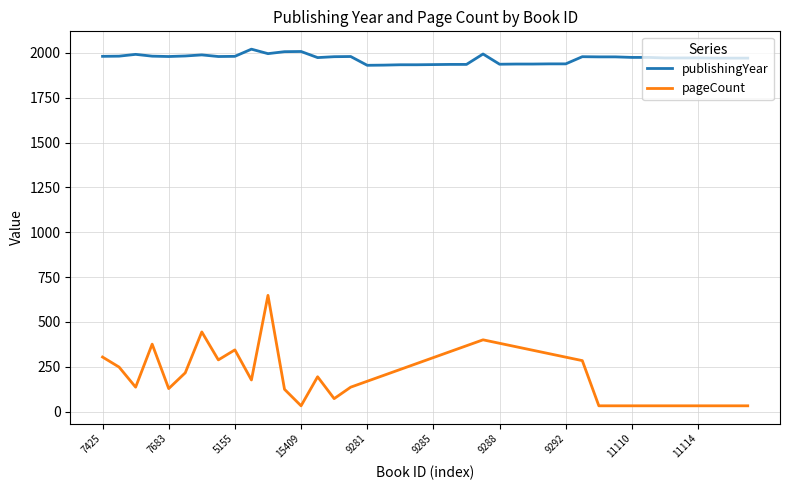

How many points are lower than both their immediate neighbors (excluding endpoints)?

6